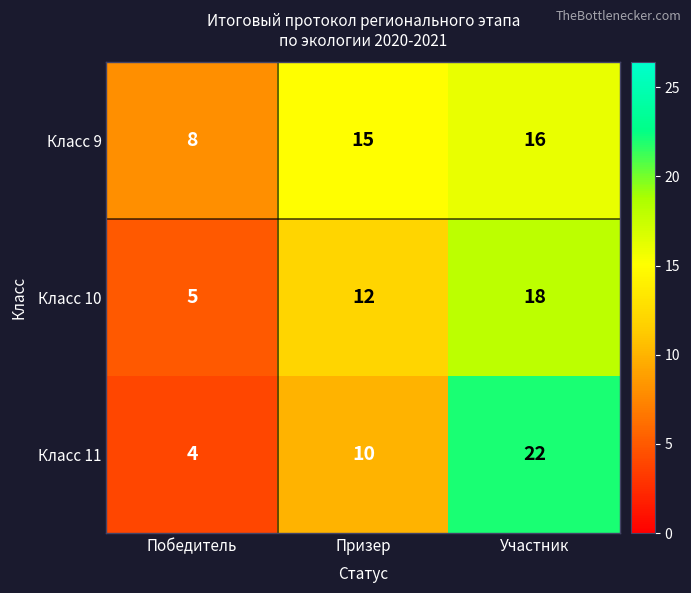

Which category has the highest value across all series?

Участник